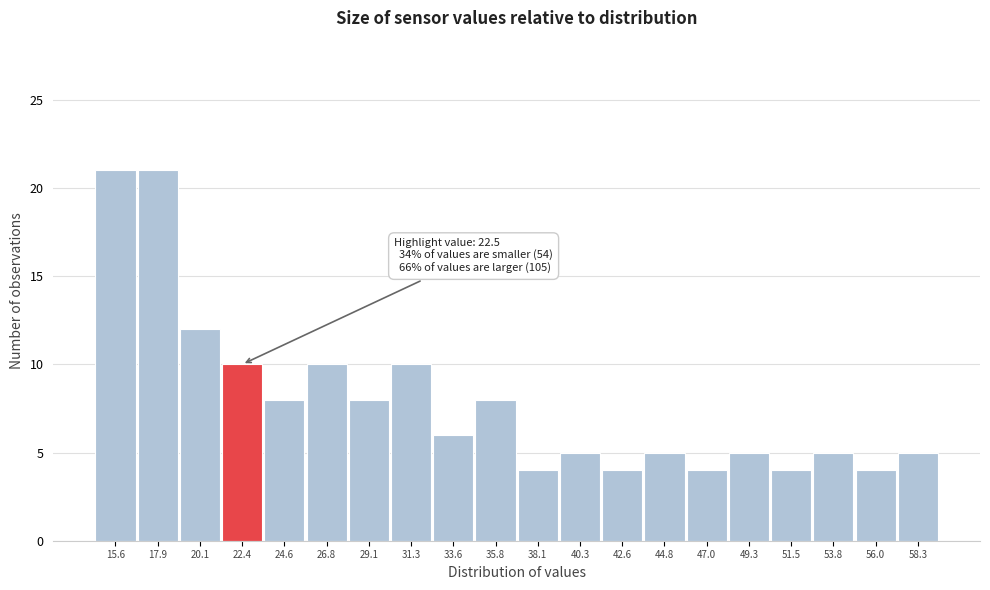

Reading left to right, transcribe all the data shown in this chart.

21	21	12	10	8	10	8	10	6	8	4	5	4	5	4	5	4	5	4	5